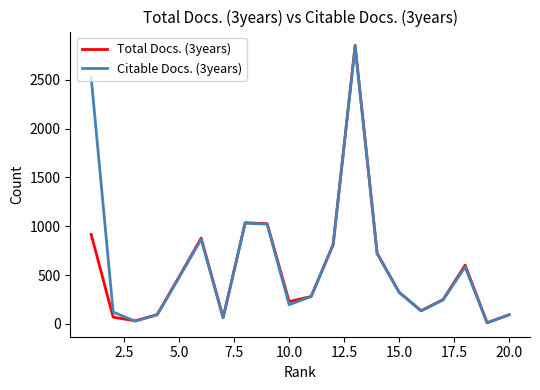

What is the difference between the second highest and second lowest values in the Total Docs. (3years) series?

1005